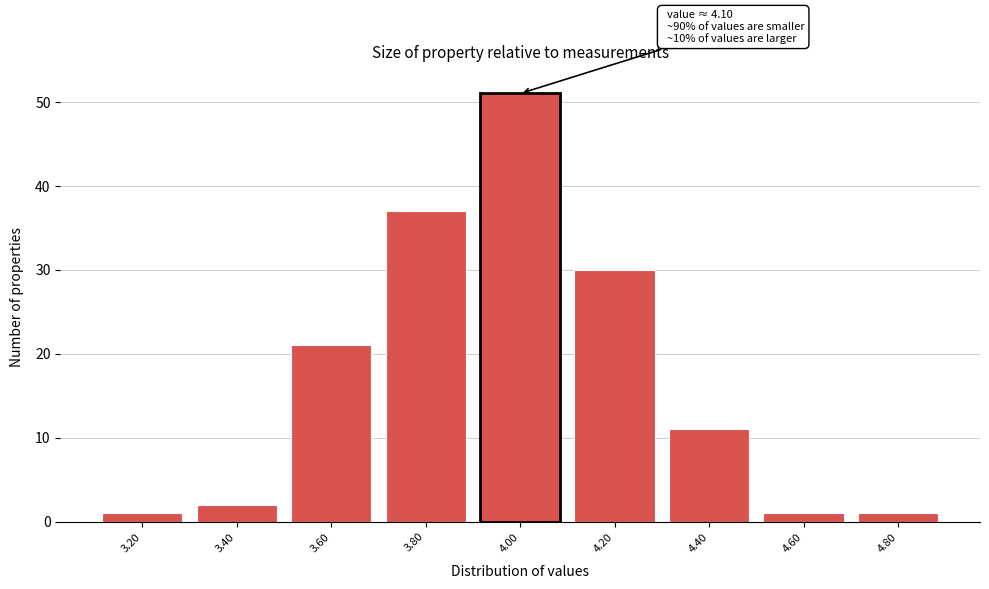

Reading left to right, extract all data points from this chart.

3.20=1	3.40=2	3.60=21	3.80=37	4.20=30	4.40=11	4.60=1	4.80=1